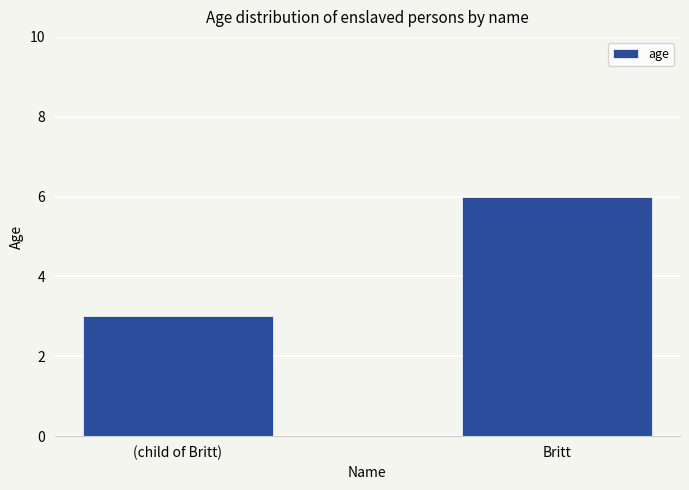

What is the sum of the values at (child of Britt) and Britt?

9